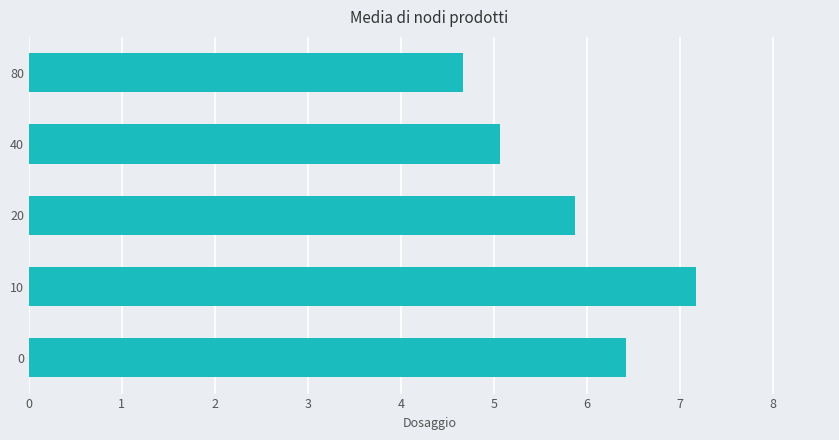

What is the difference between the maximum and minimum values?

2.5